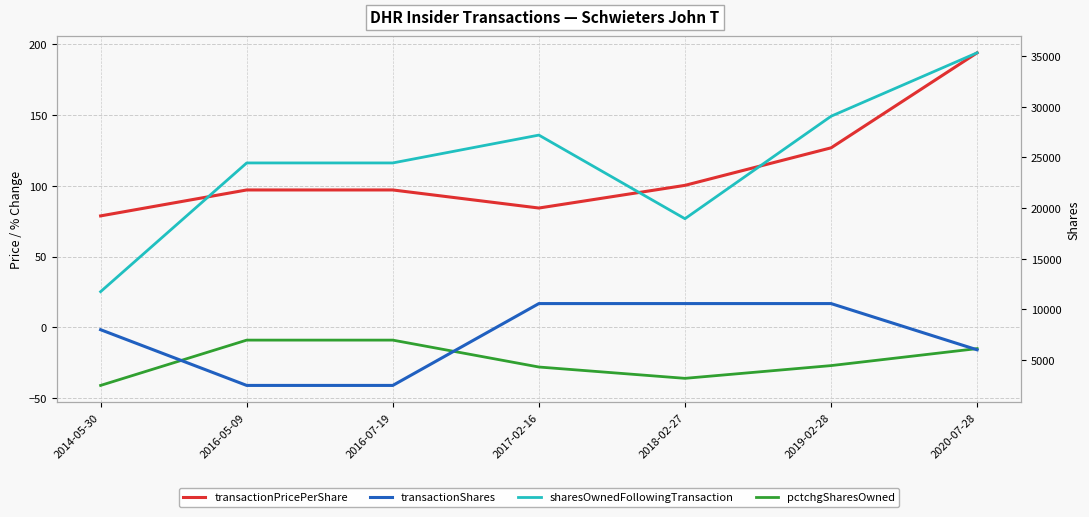

What is the average value of the transactionPricePerShare series?

111.2